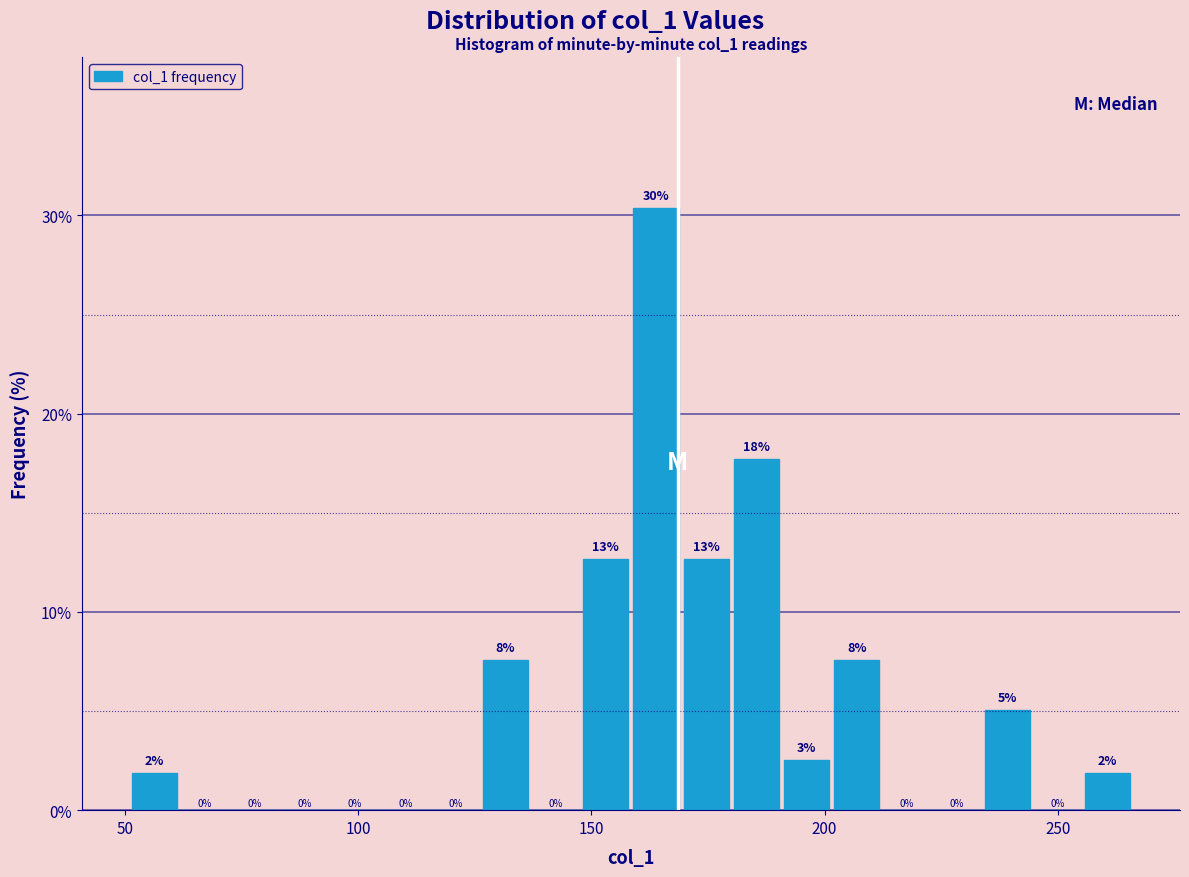

Around what value on the x-axis is the tallest bar? Give the approximate position of its centre, as read against the axis.

165